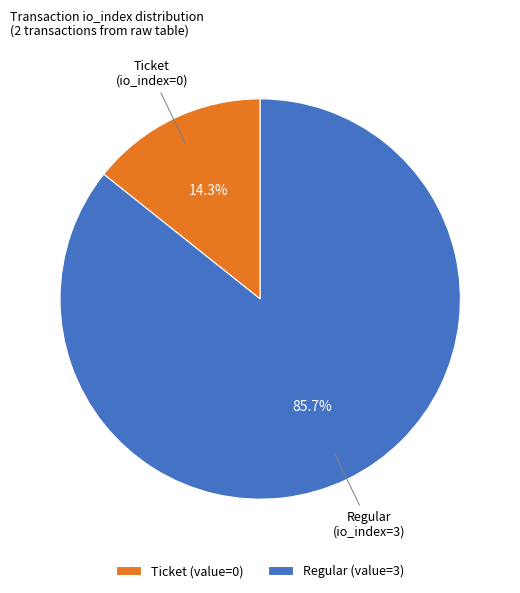

Combined, do Ticket (io_index=0) and Regular (io_index=3) account for over 50%?

Yes